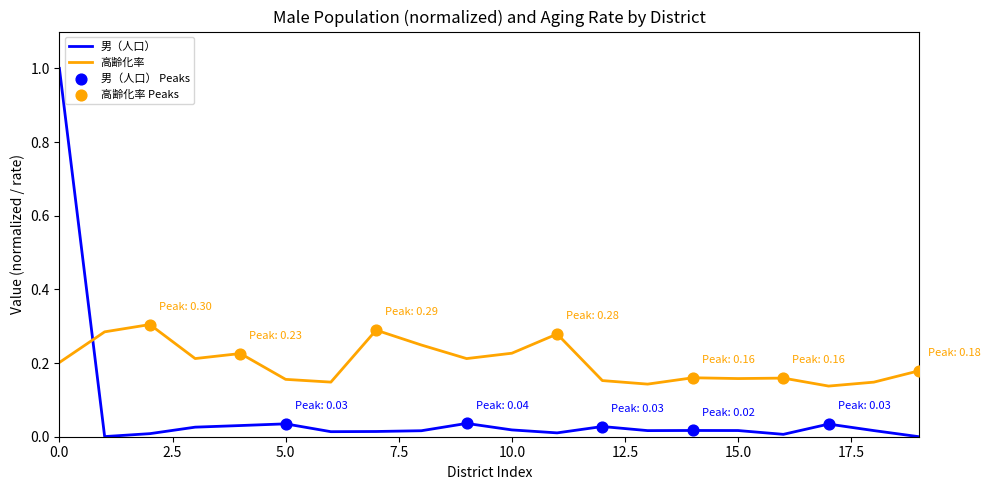

After their last crossing, which series has the higher values: 男（人口） or 高齢化率?

高齢化率